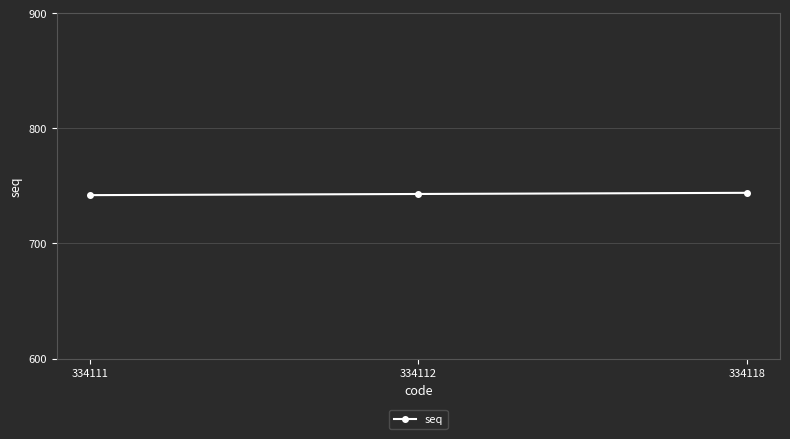

Approximately how many times larger is the value at 334118 compared to 334112?

1.0